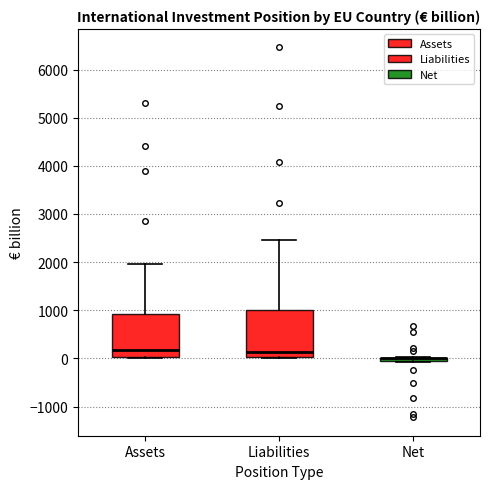

Where is the lower edge of the box for Net on the y-axis? The values are not printed on the chart, so give them approximately, as read against the axis.

-100